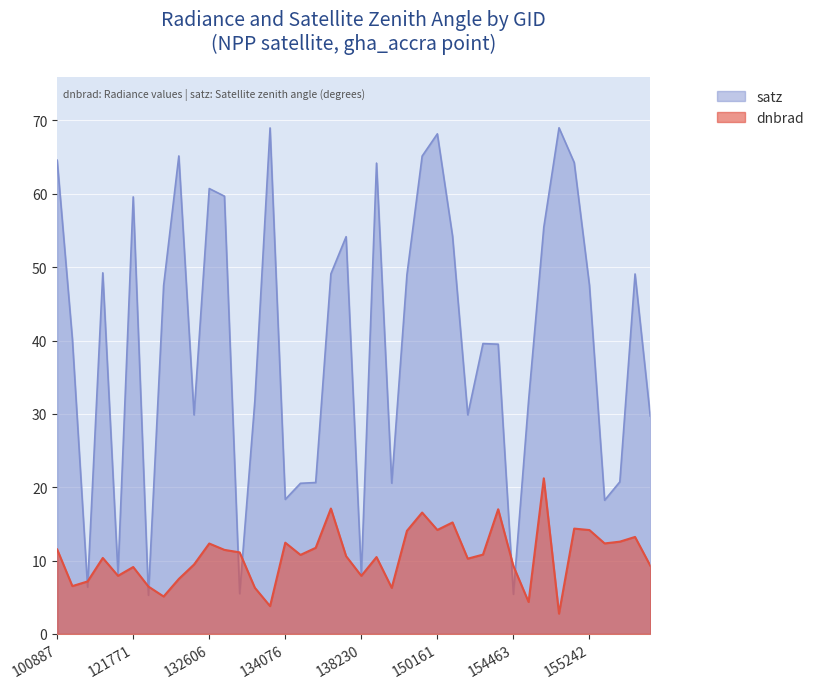

Reading left to right, what are all the values shown in this chart?

dnbrad: 11.5	6.5	7.2	10.4	7.9	9.1	6.5	5.1	7.5	9.5	12.3	11.5	11.1	6.3	3.8	12.4	10.8	11.7	17.1	10.6	7.9	10.5	6.3	14.1	16.5	14.2	15.2	10.3	10.8	17.0	9.3	4.4	21.2	2.8	14.4	14.2	12.3	12.6	13.2	9.3
satz: 64.6	40.2	6.4	49.2	8.2	59.6	5.3	47.5	65.2	29.9	60.7	59.7	5.5	31.8	69.0	18.3	20.5	20.6	49.1	54.2	8.1	64.2	20.6	49.0	65.1	68.2	54.2	29.9	39.6	39.5	5.4	31.8	55.4	69.0	64.3	47.6	18.2	20.7	49.1	29.7